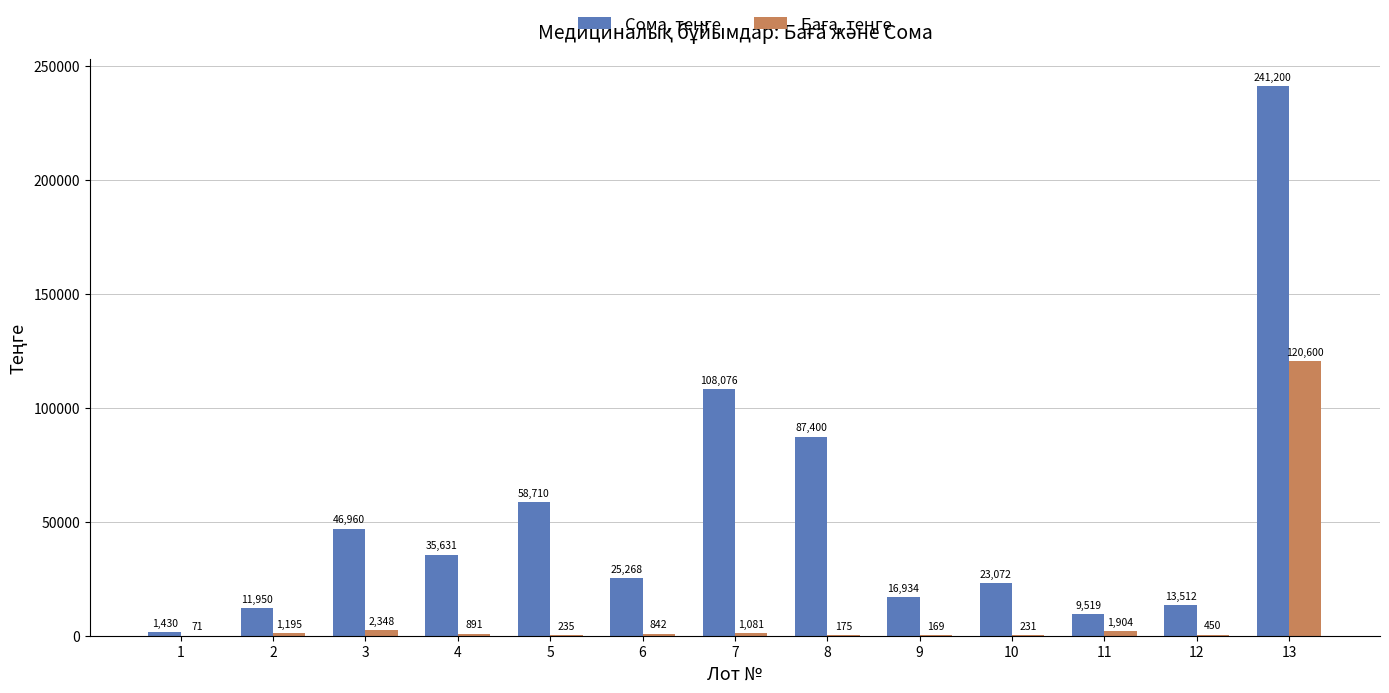

What is the total value across all series at 13?

361800.0